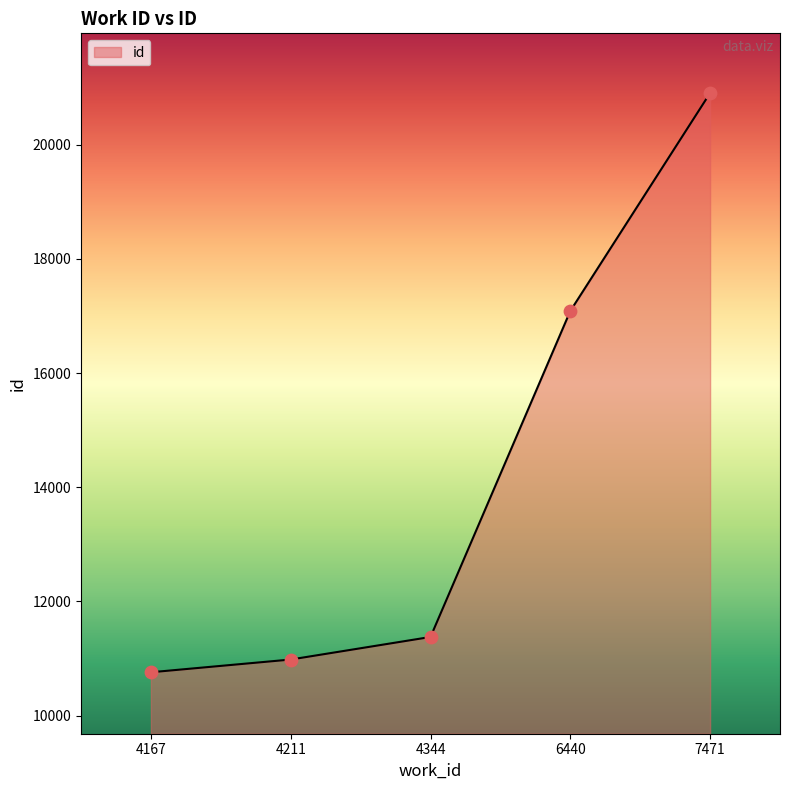

What is the ratio of the value at 6440 to the value at 7471?

0.8